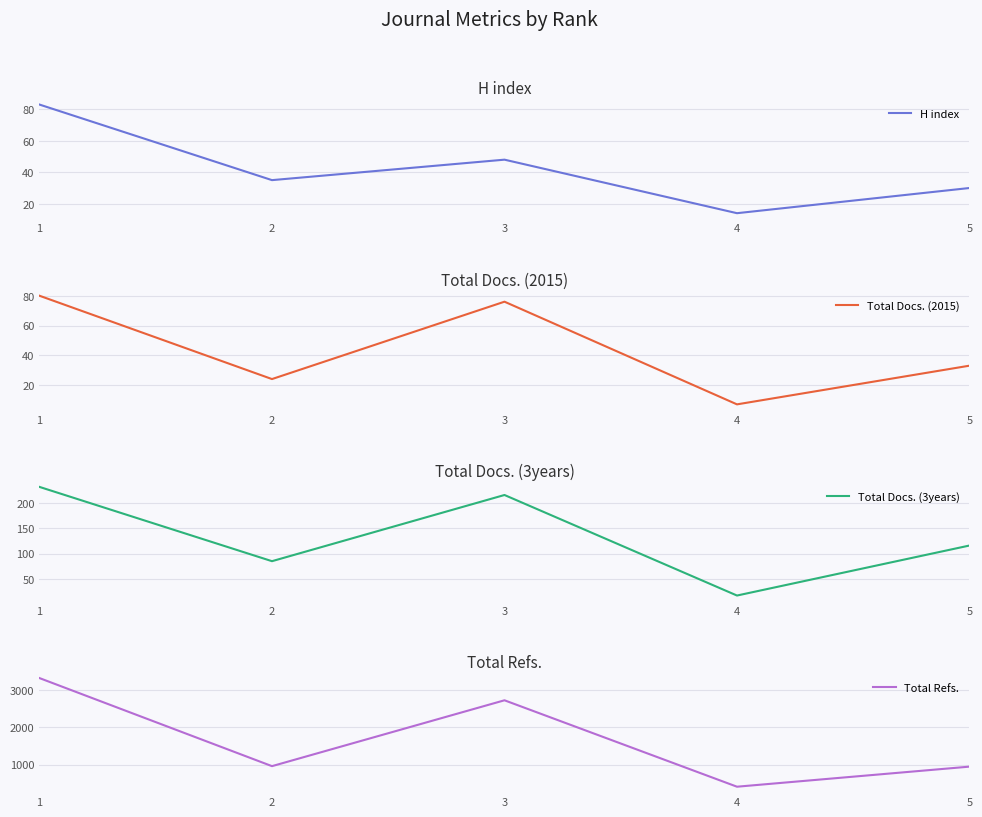

What is the sum of the Total Docs. (3years) values at 1 and 4?

249